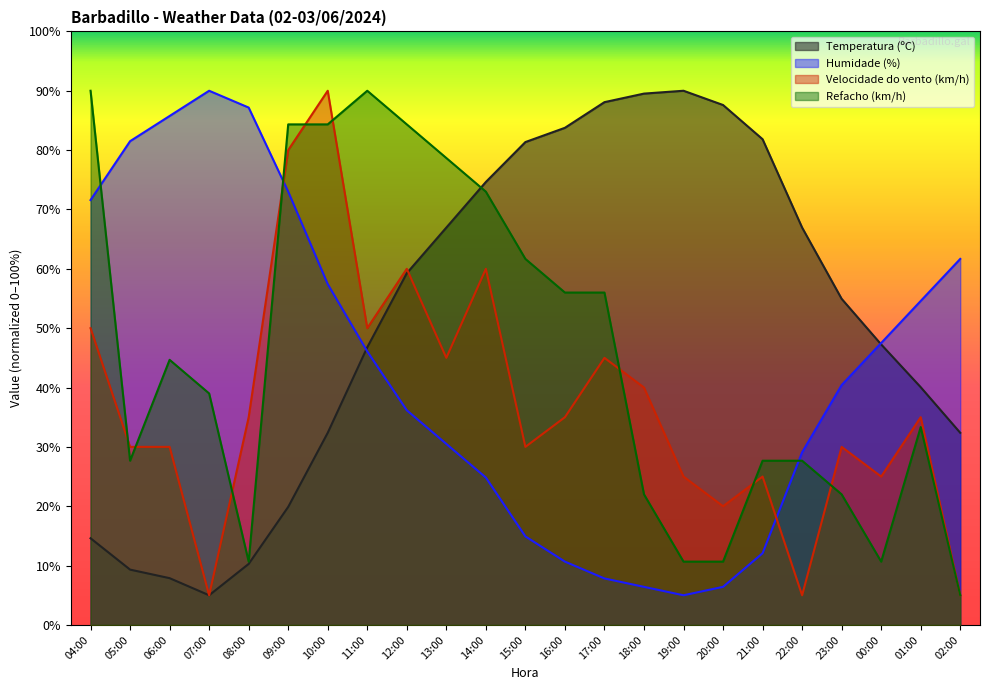

After their last crossing, which series has the higher values: Velocidade do vento (km/h) or Refacho (km/h)?

Velocidade do vento (km/h)